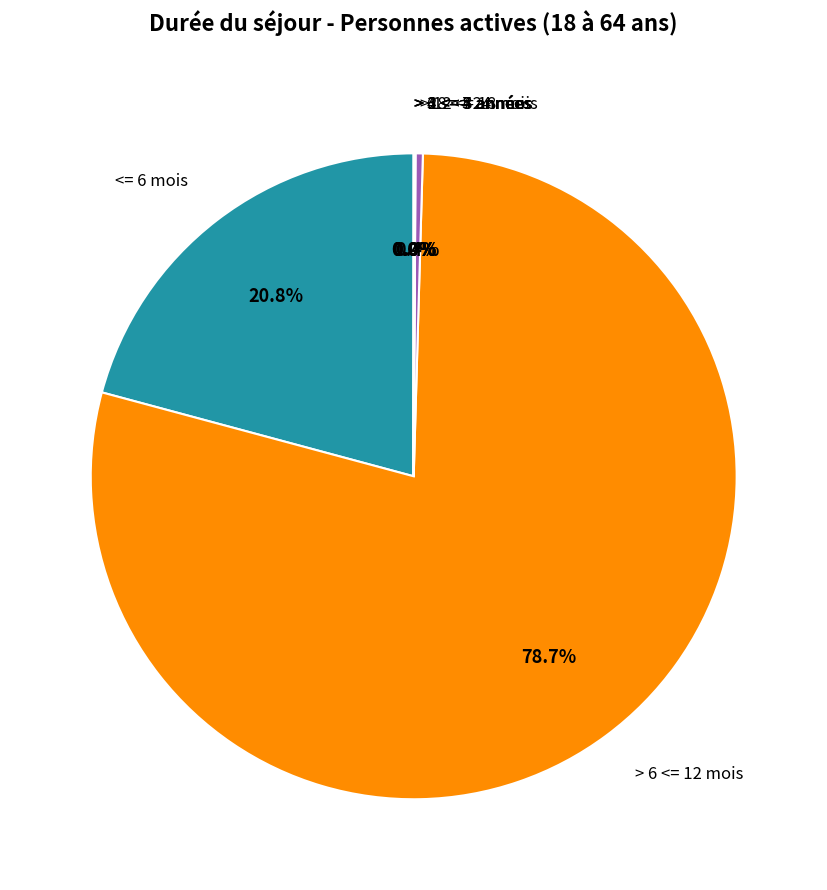

To the nearest percent, what is the average slice percentage?

12%